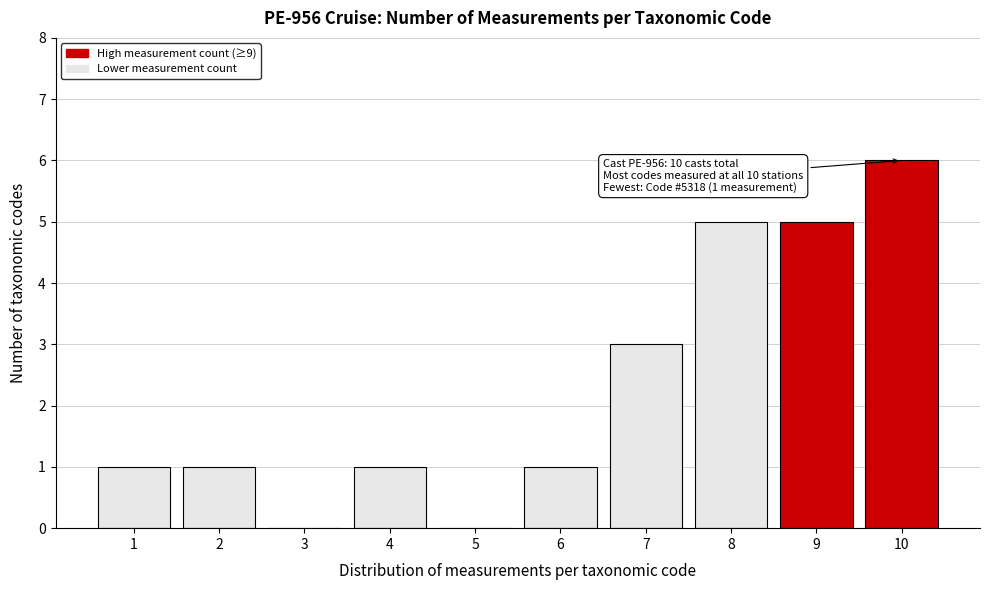

Reading left to right, list all the values displayed in this chart.

1=1	2=1	3=0	4=1	5=0	6=1	7=3	8=5	9=5	10=6